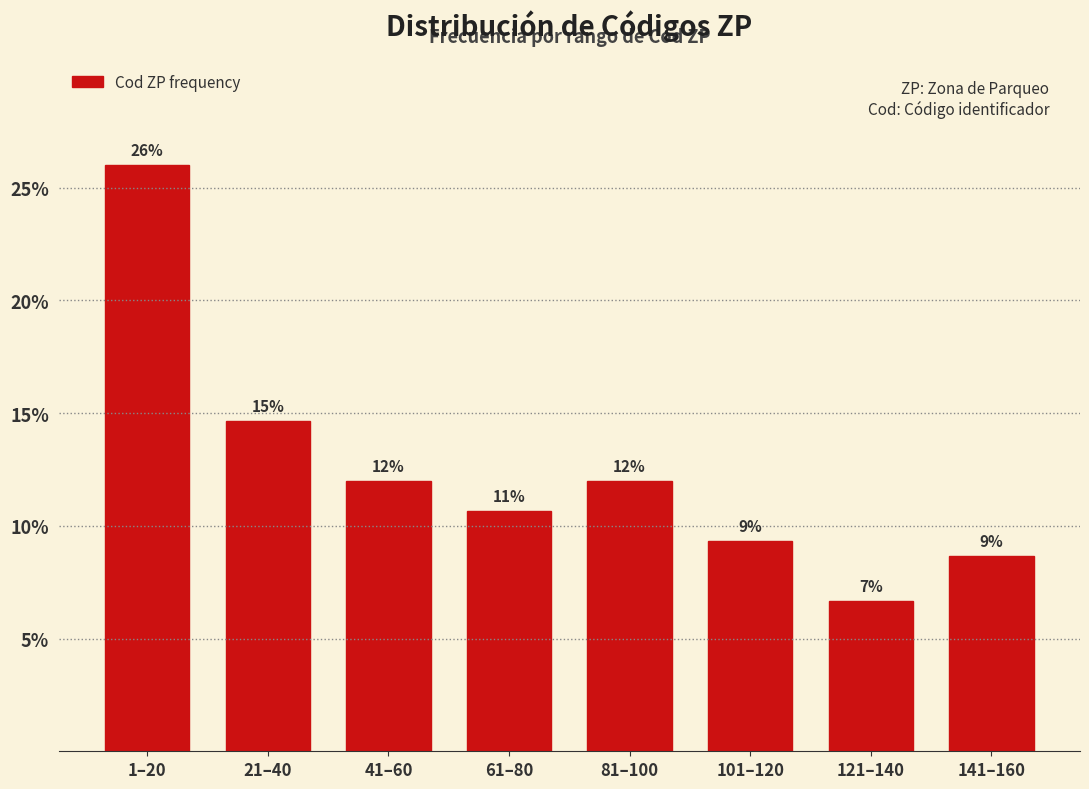

How many bars are there in total?

8